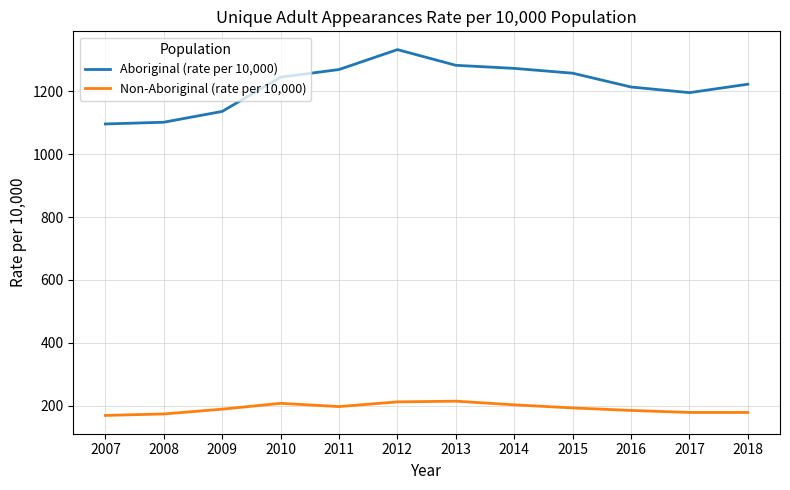

Does the chart have visible grid lines?

Yes